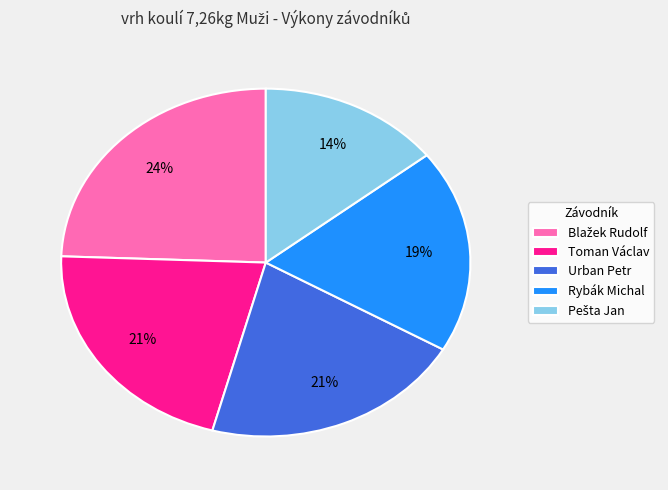

Between Toman Václav and Rybák Michal, which is larger?

Toman Václav